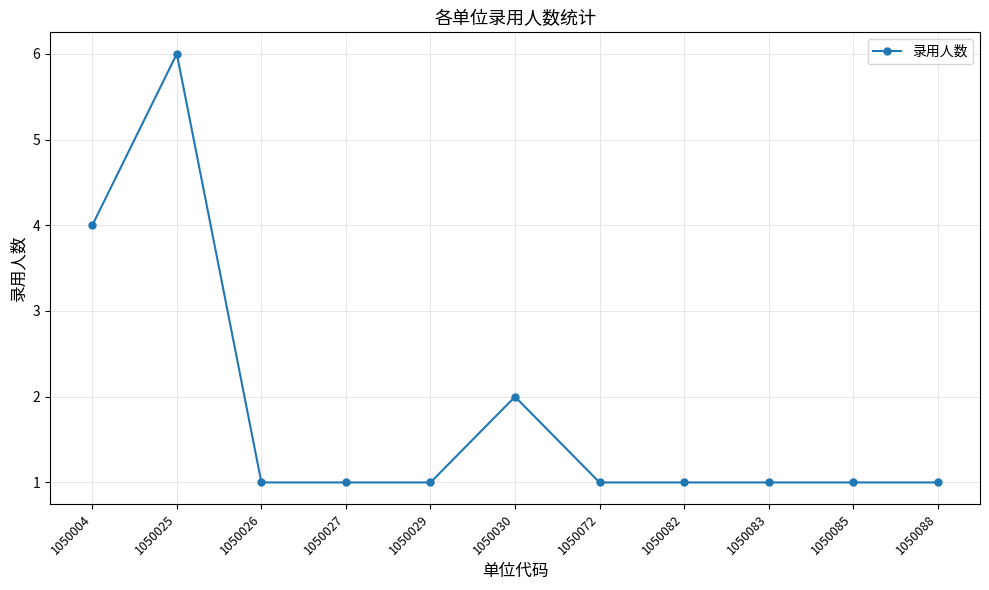

Which label corresponds to the largest value in the chart?

1050025